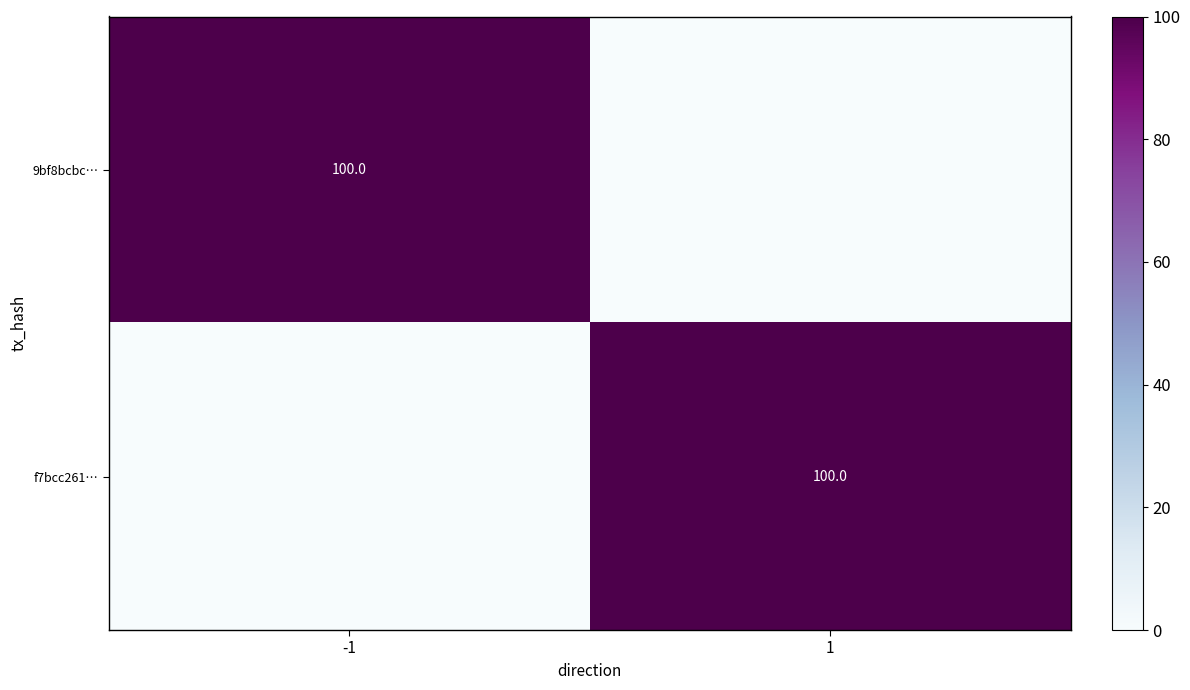

What is the difference between the highest and lowest values at 1?

100.0